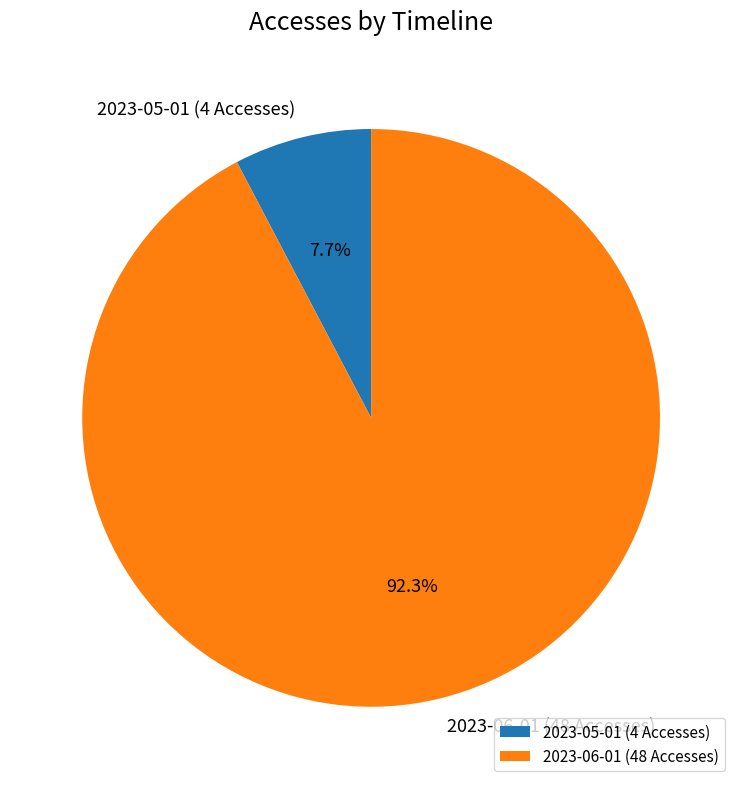

Is 2023-05-01 (4 Accesses) the majority of the pie?

No